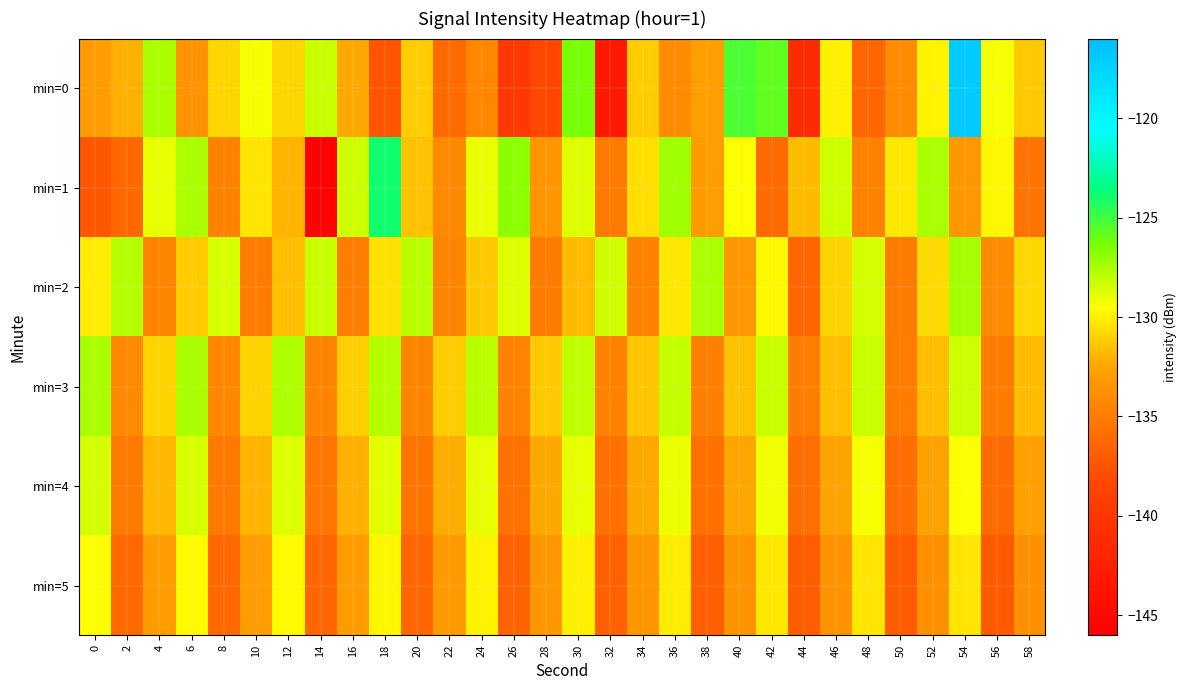

Rank the series by their maximum value, from highest to lowest.

min=0, min=1, min=2, min=3, min=4, min=5